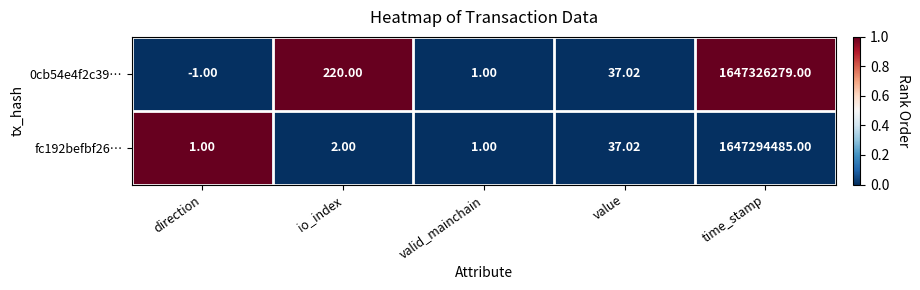

At which label is 0cb54e4f2c39… closest to 823663139?

io_index